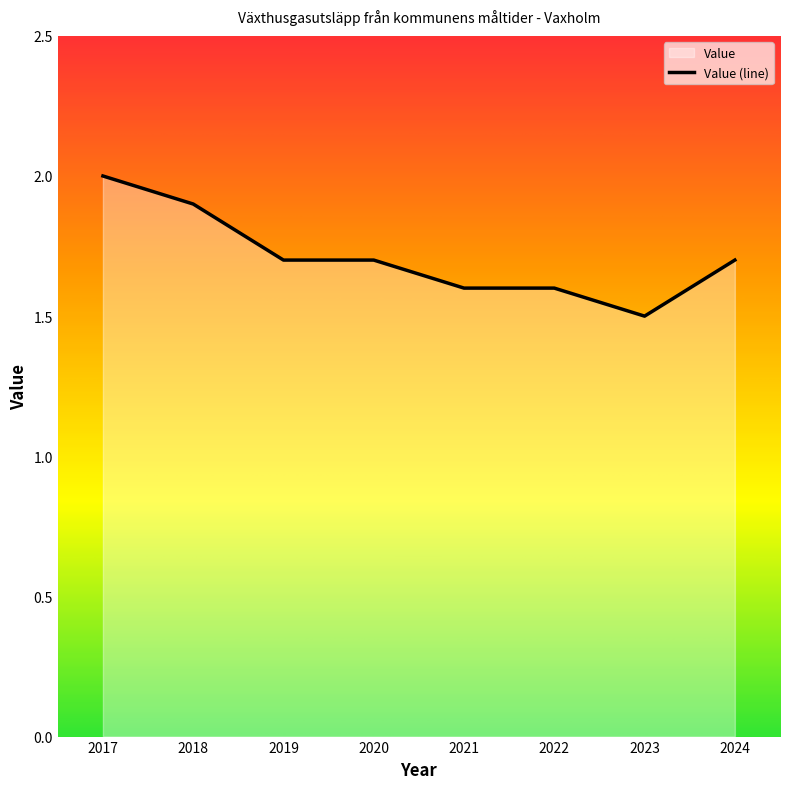

What is the value of the 4th point from the left?

1.7